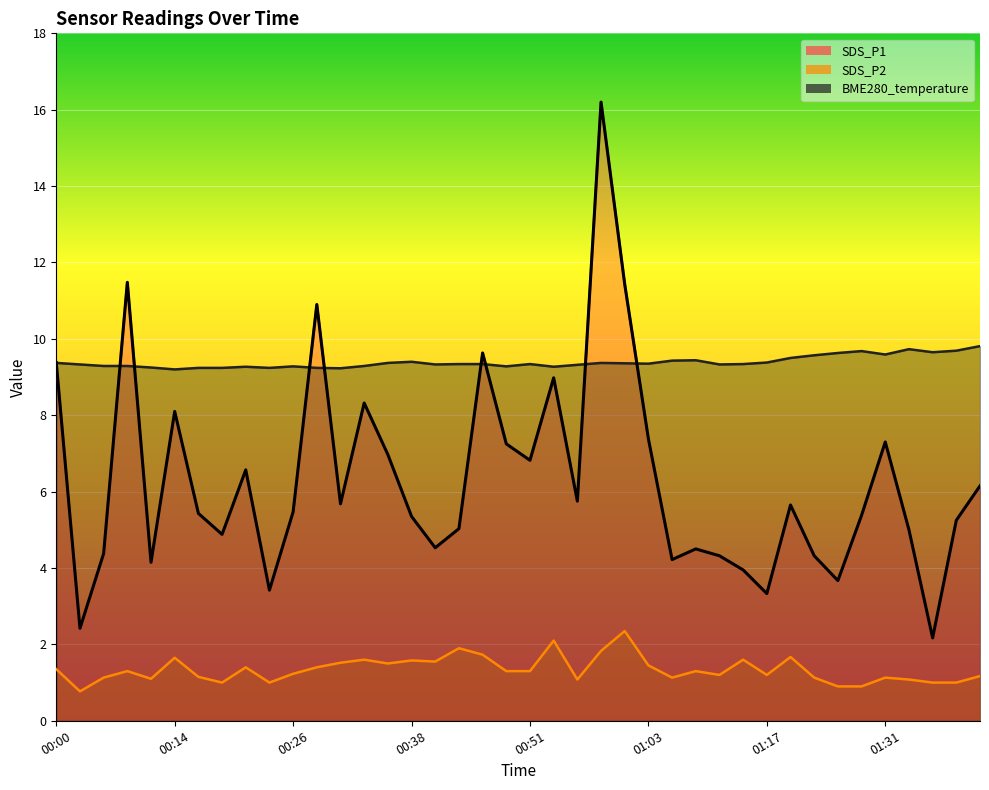

What is the average value of the SDS_P2 series?

1.3